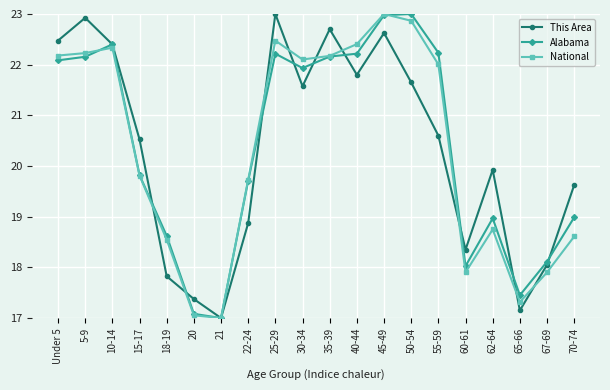

What is the minimum value for Alabama?

17.0